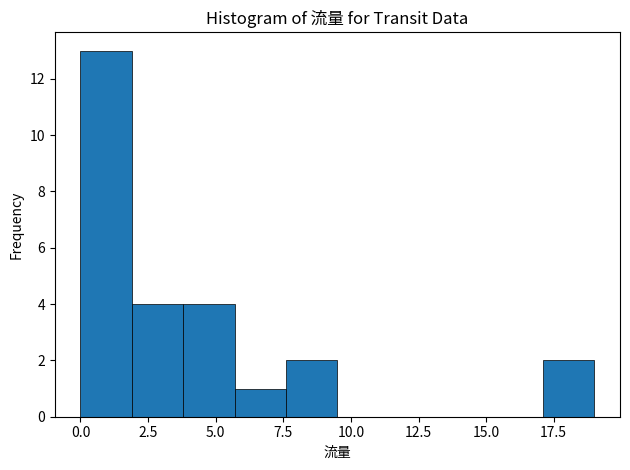

Around what value on the x-axis is the tallest bar? Give the approximate position of its centre, as read against the axis.

1.0